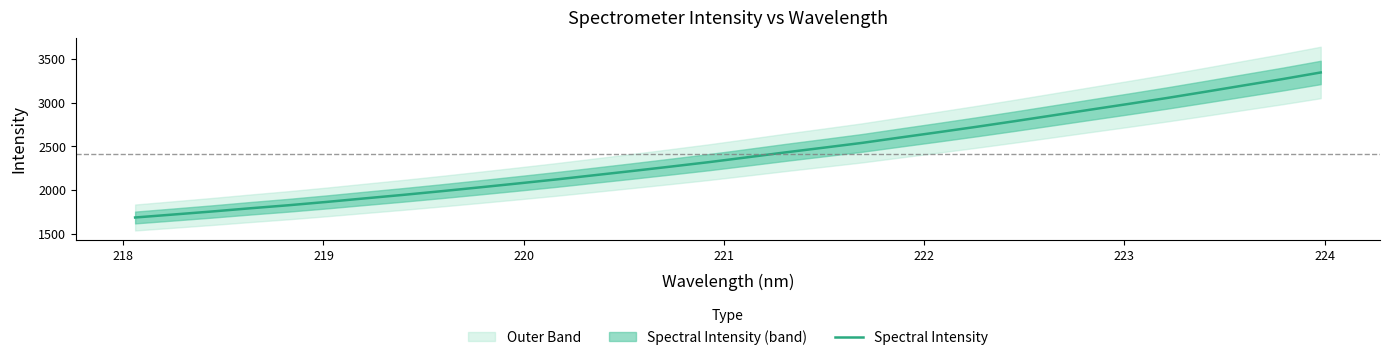

What is the minimum value for Spectral Intensity?

1685.5